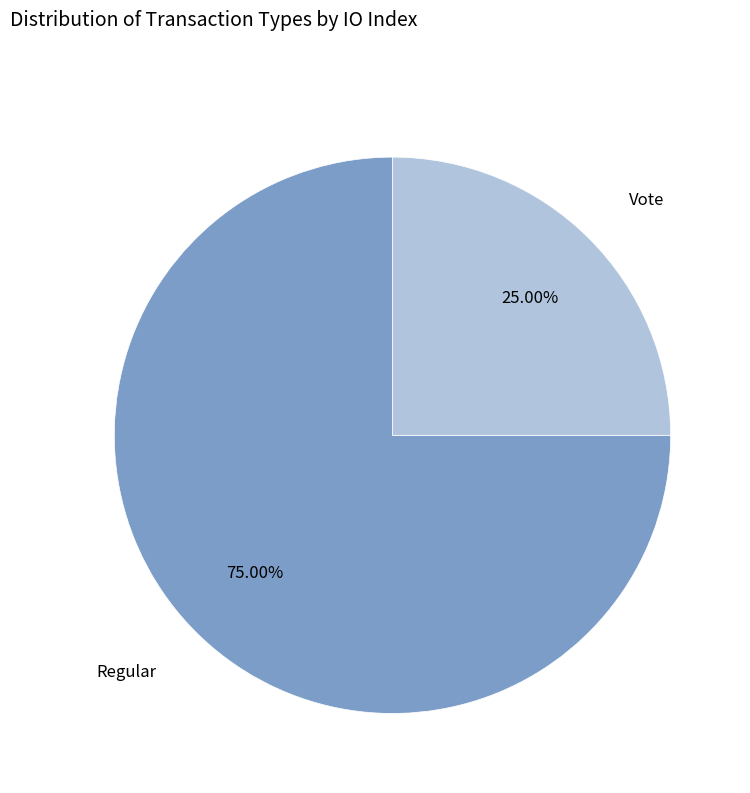

Is there any slice that represents more than half of the pie?

Yes